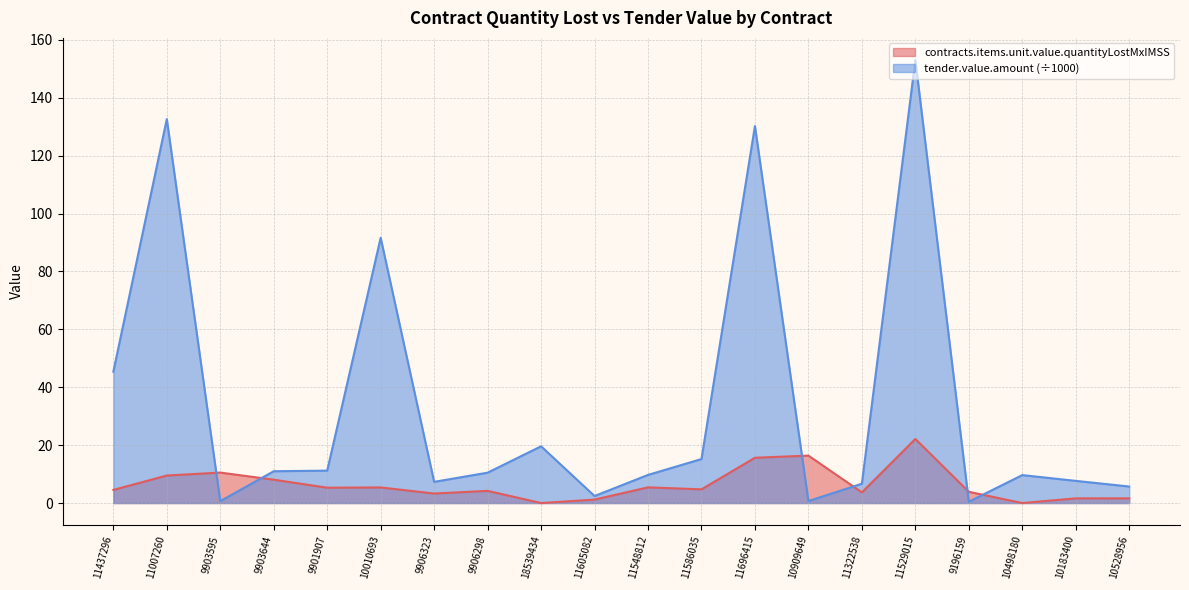

How many series are shown in this chart?

2